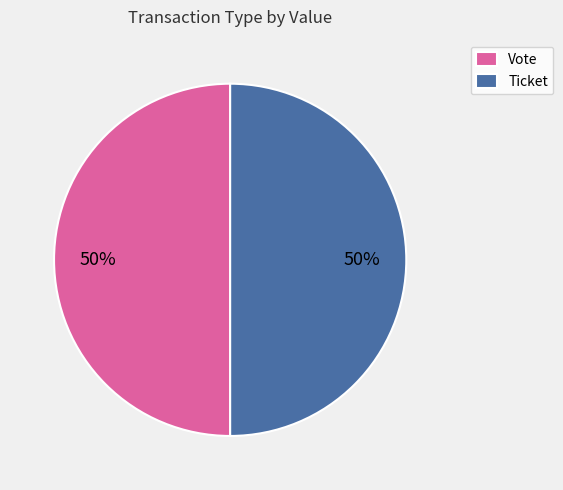

How many slices are in this pie chart?

2